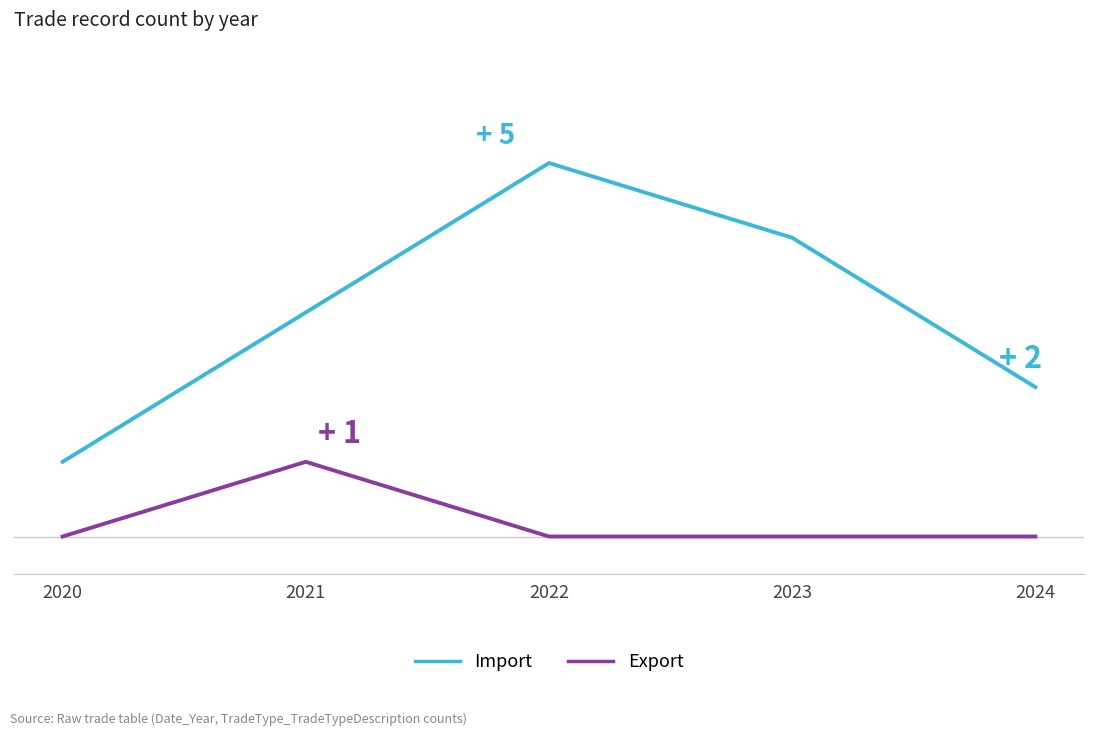

What is the difference between the highest and lowest values at 2021?

2